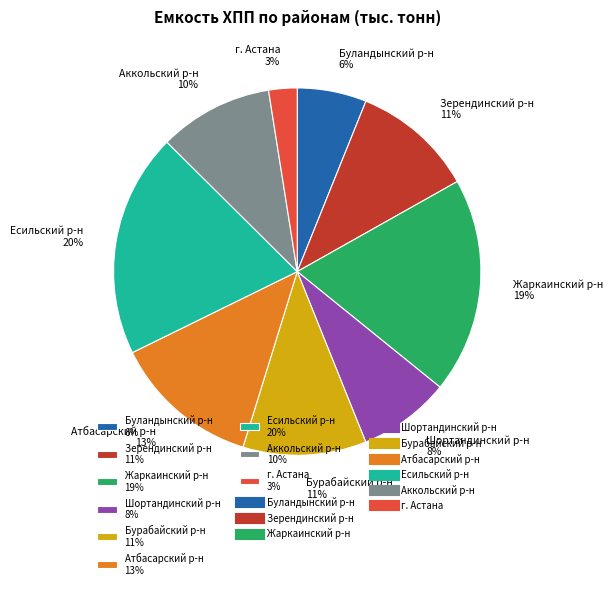

To the nearest percent, what percentage of the pie is Жаркаинский р-н?

19%